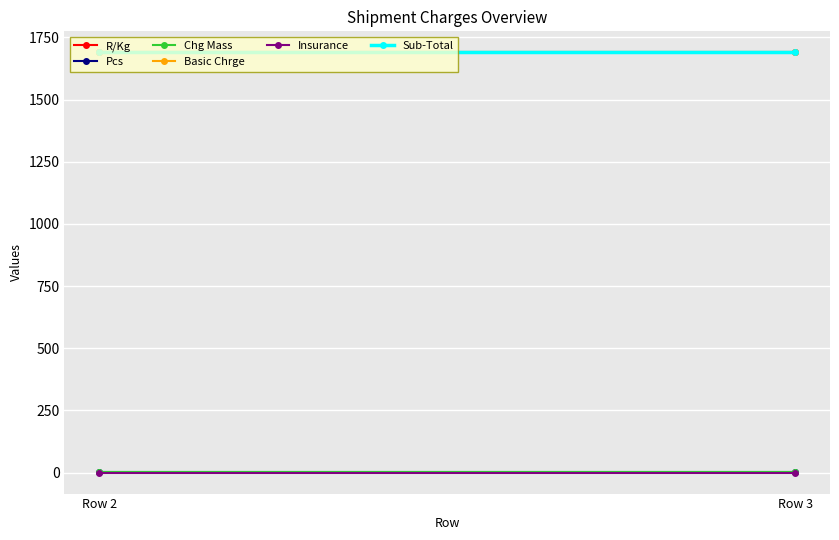

What is the greatest value displayed?

1690